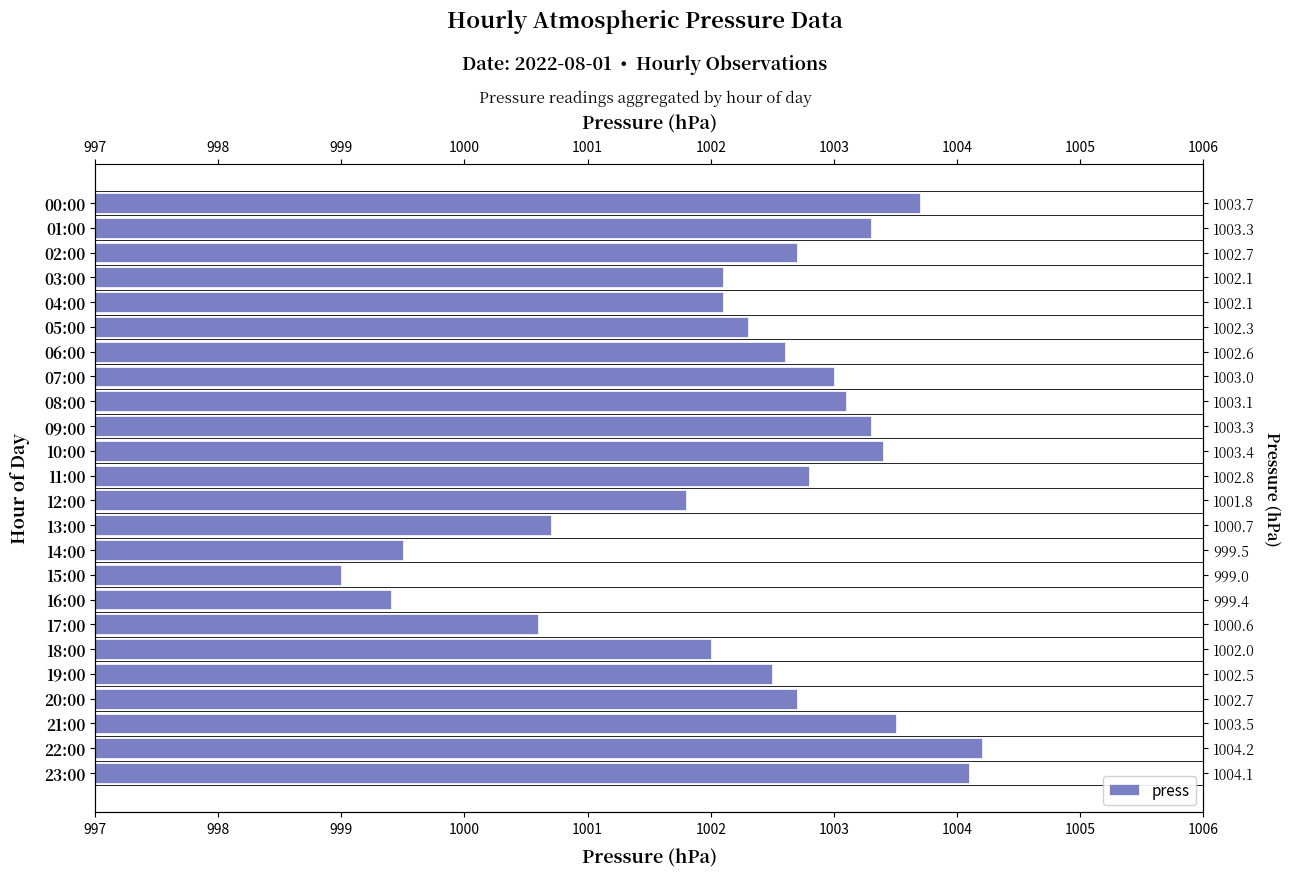

Does the chart contain any negative values?

No